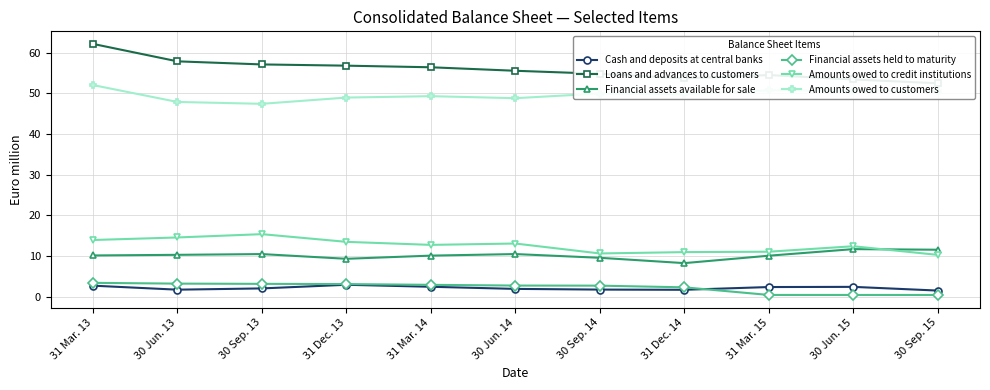

True or false: Financial assets held to maturity and Loans and advances to customers cross at least once.

False